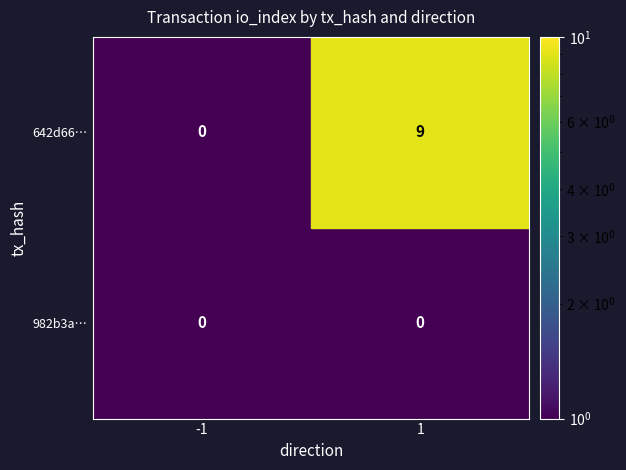

Between 0 and 1, which is larger?

1